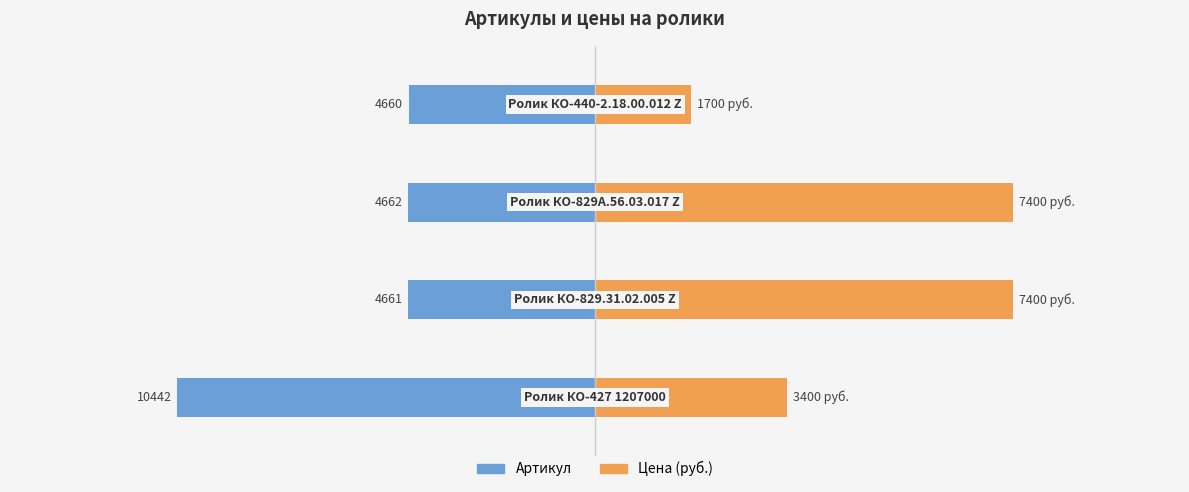

The value of Артикул at 1 is -4745.5. True or false?

False